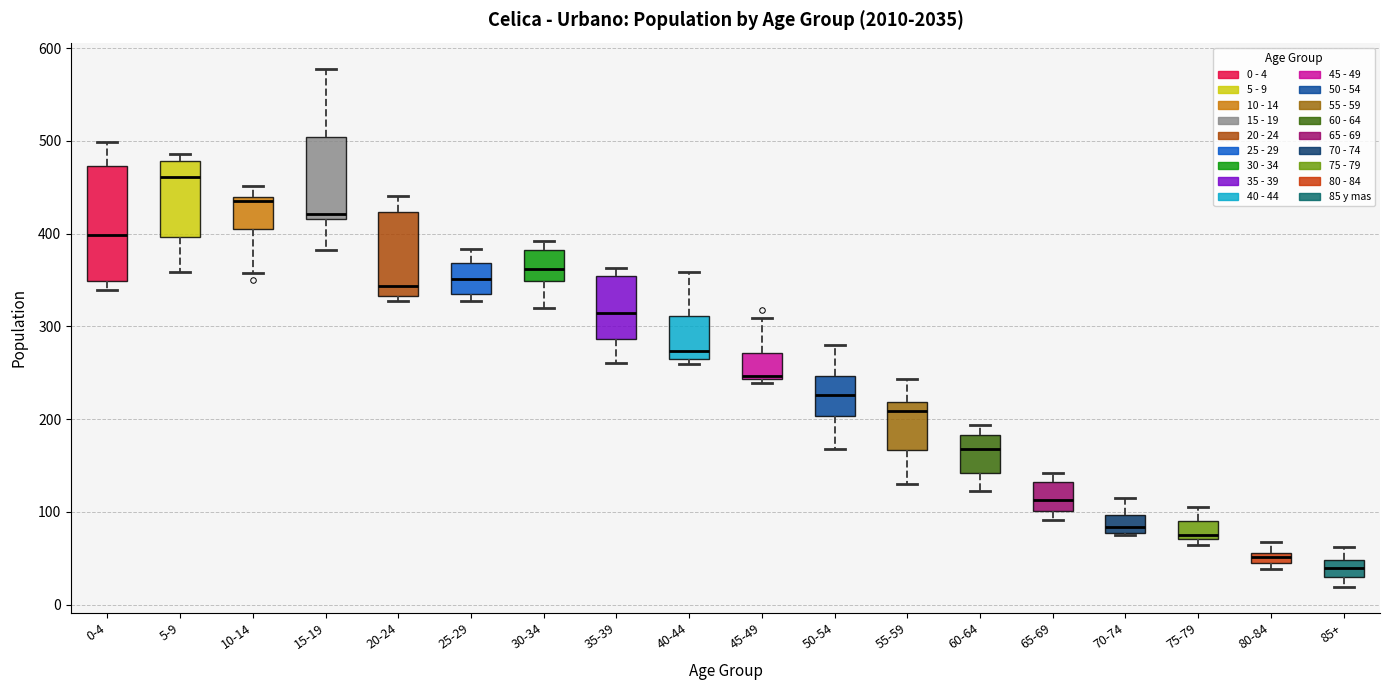

Comparing the boxes themselves (not the whiskers), which one is the tallest?

0-4